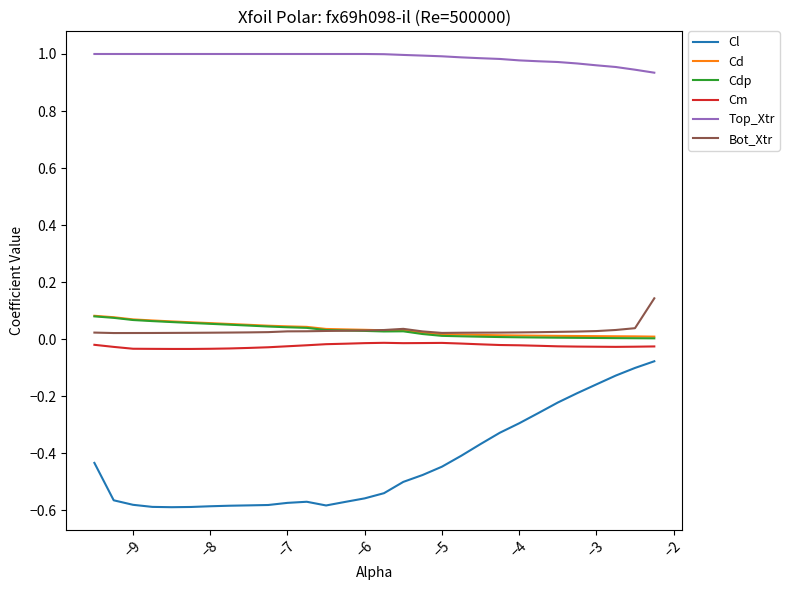

Which series has the largest total across all categories?

Top_Xtr